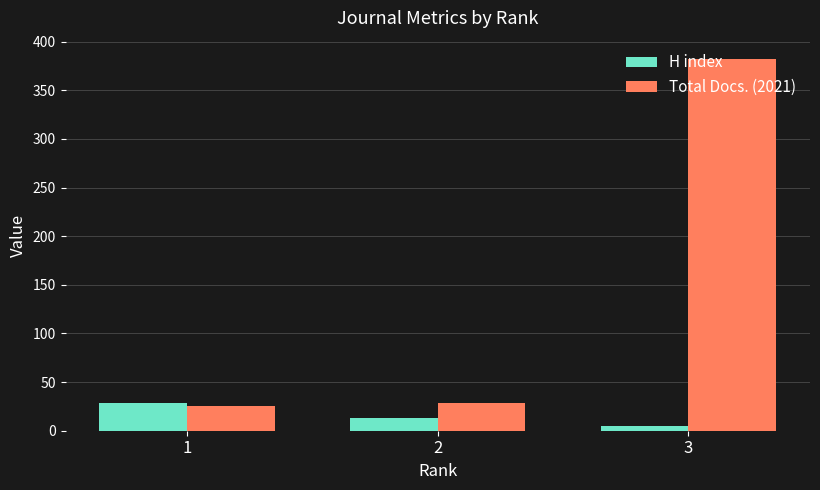

How many categories are shown in the chart?

3